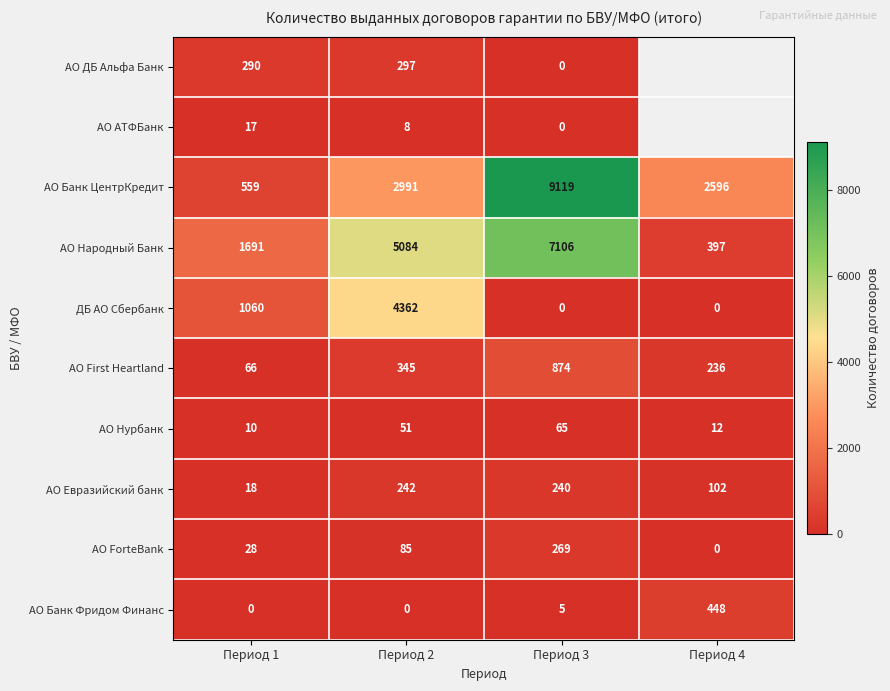

The ДБ АО Сбербанк series shows 1469.0 at Период 1. True or false?

False